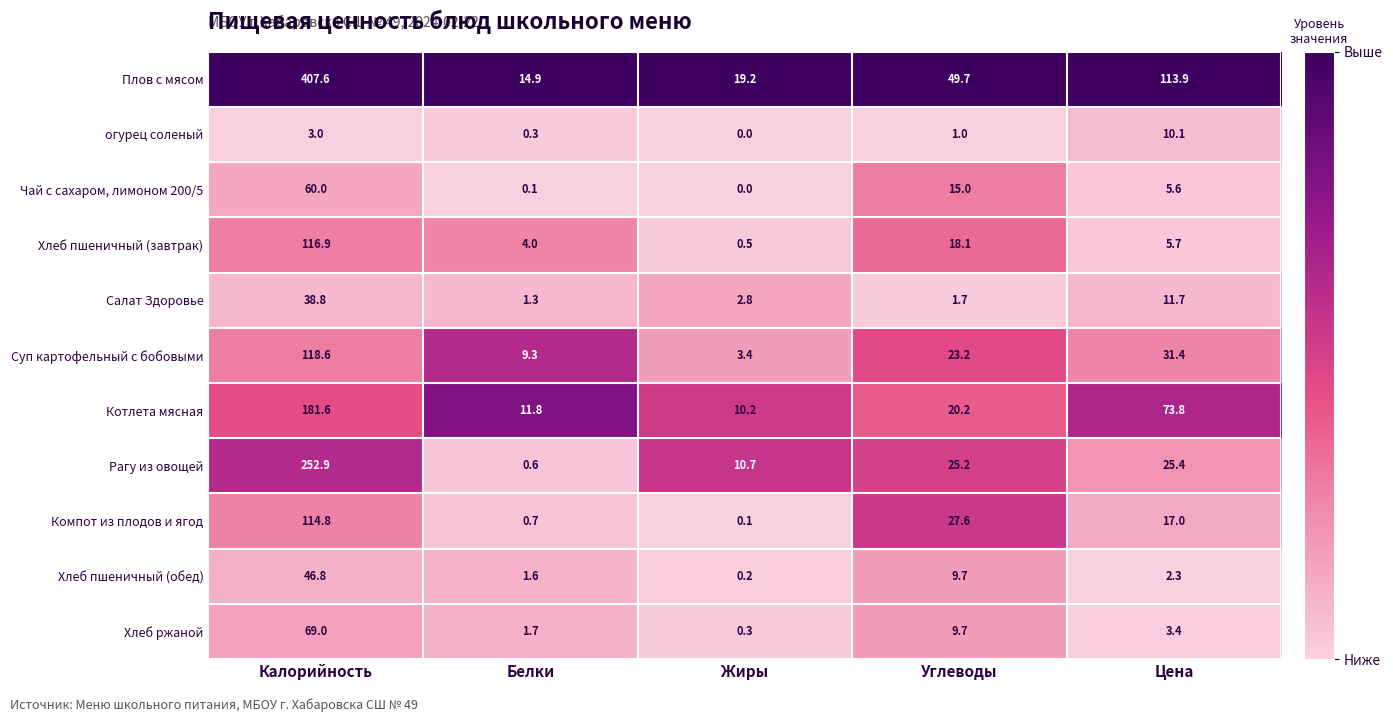

What is the maximum value shown in the chart?

407.6